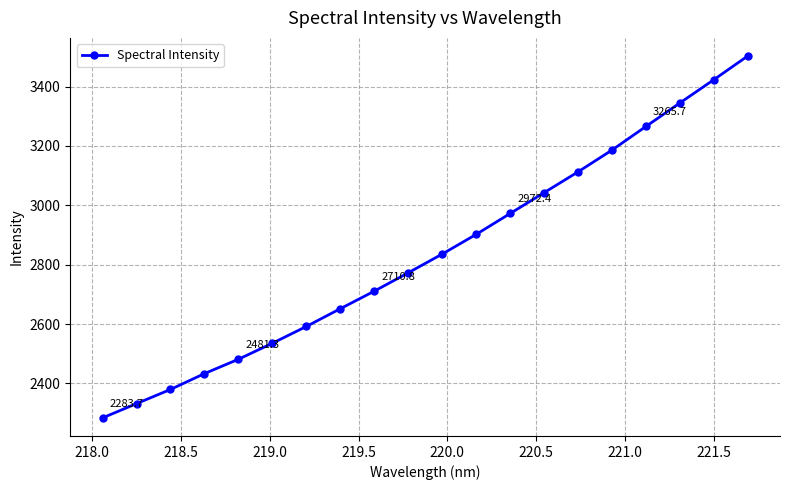

What is the difference between the maximum and minimum values?

1219.5